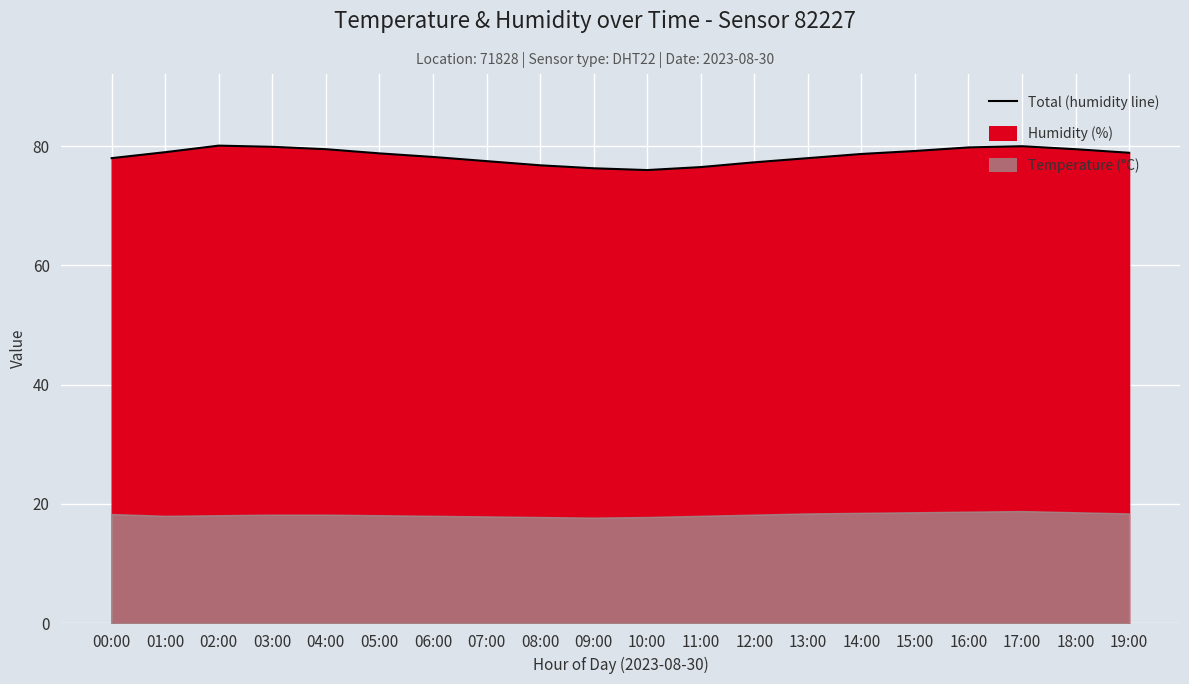

Where is the first local maximum?

02:00